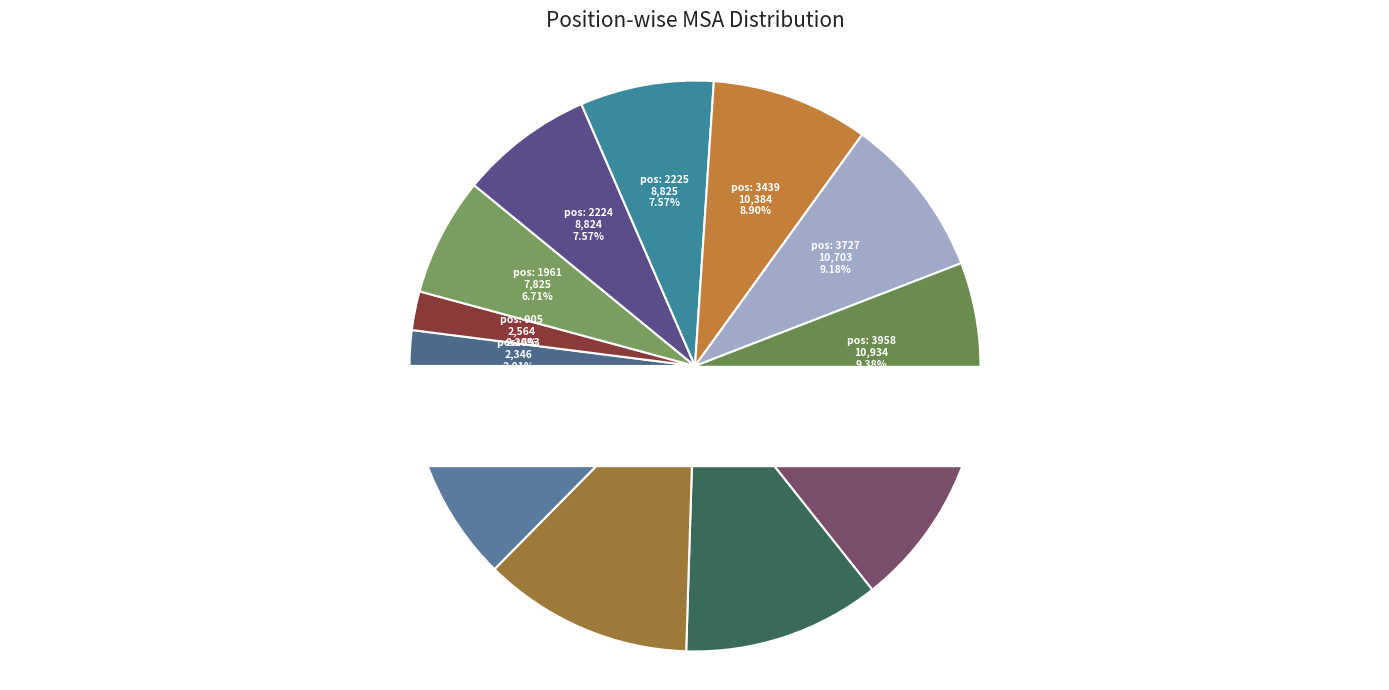

Rank the categories by value from lowest to highest.

693, 905, 1961, 2224, 2225, 3439, 3727, 3958, 5395, 5676, 6418, 6963